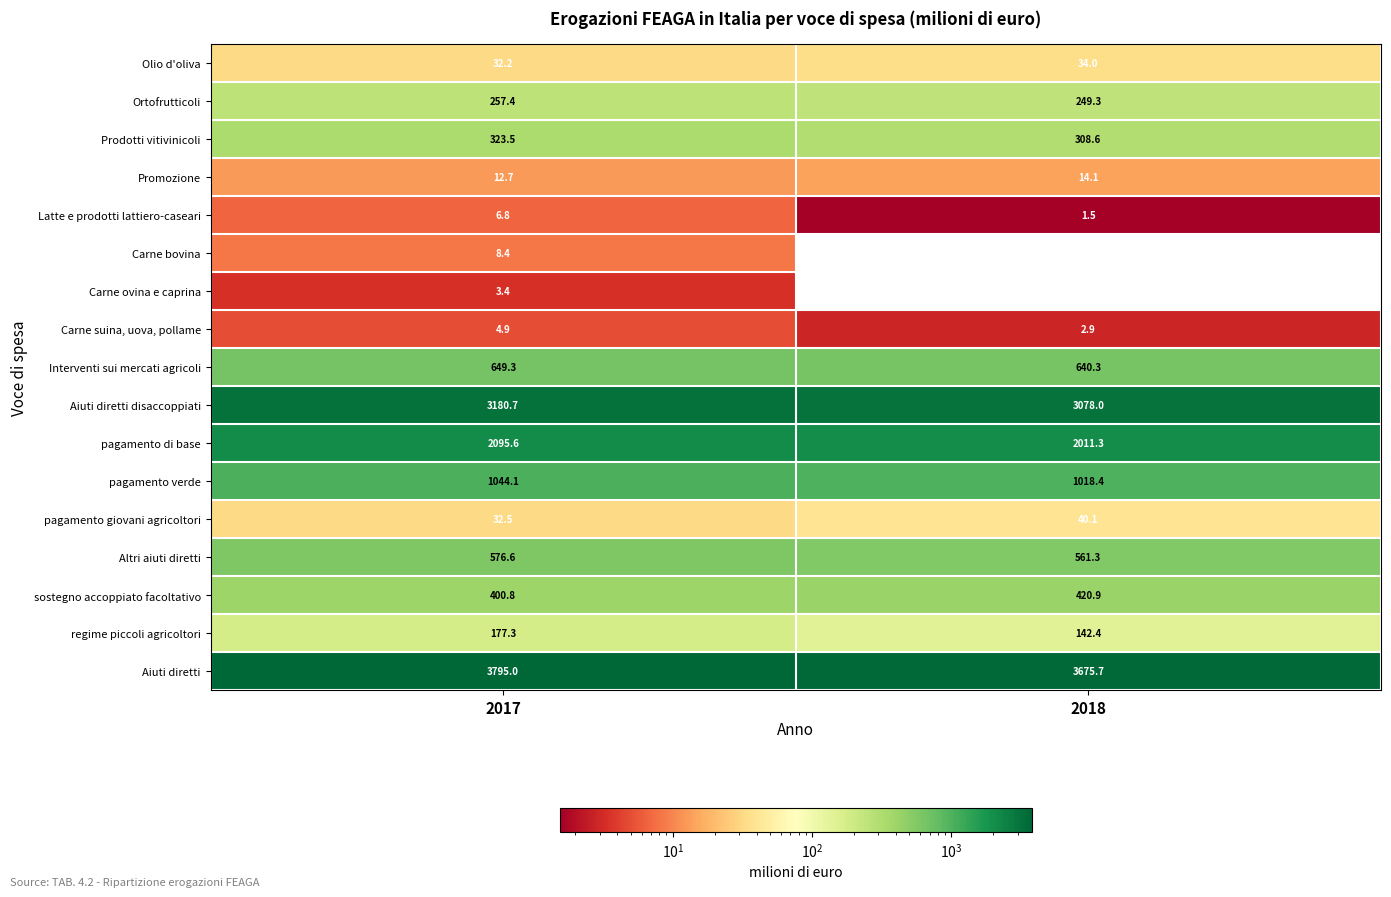

Which series changed the most between 2017 and 2018?

Aiuti diretti